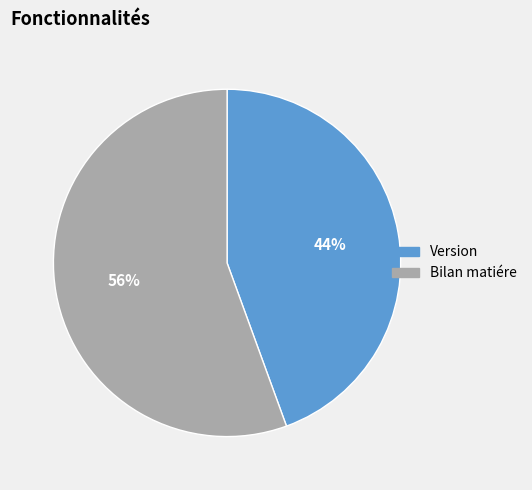

True or false: Version accounts for 44% of the total.

True